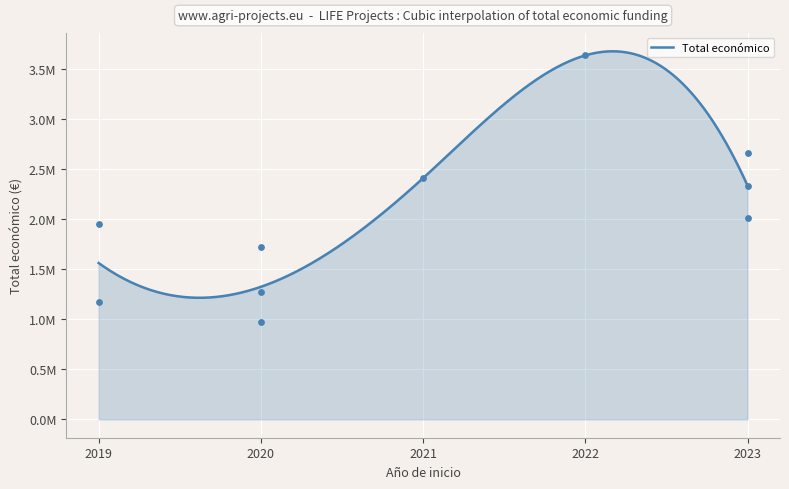

What is the change in value from 2022 to 2023?

-974123